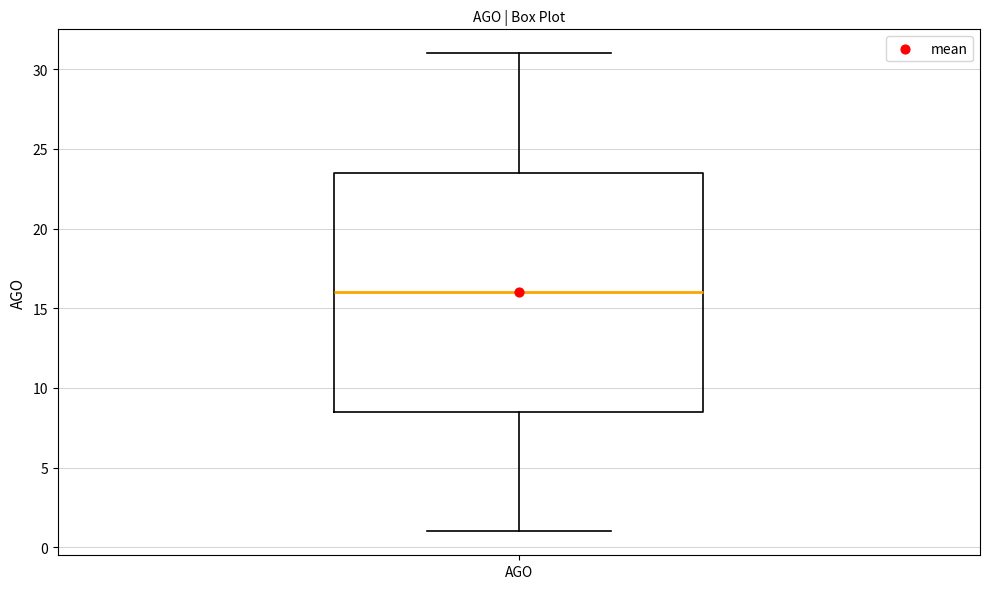

Read this box plot against the y-axis: the position of the median line, the range covered by the box, and the ends of both whiskers. The values are not printed on the chart, so give them approximately, as read against the axis.

median 16.0, box 8.5 to 23.5, whiskers 1.0 to 31.0